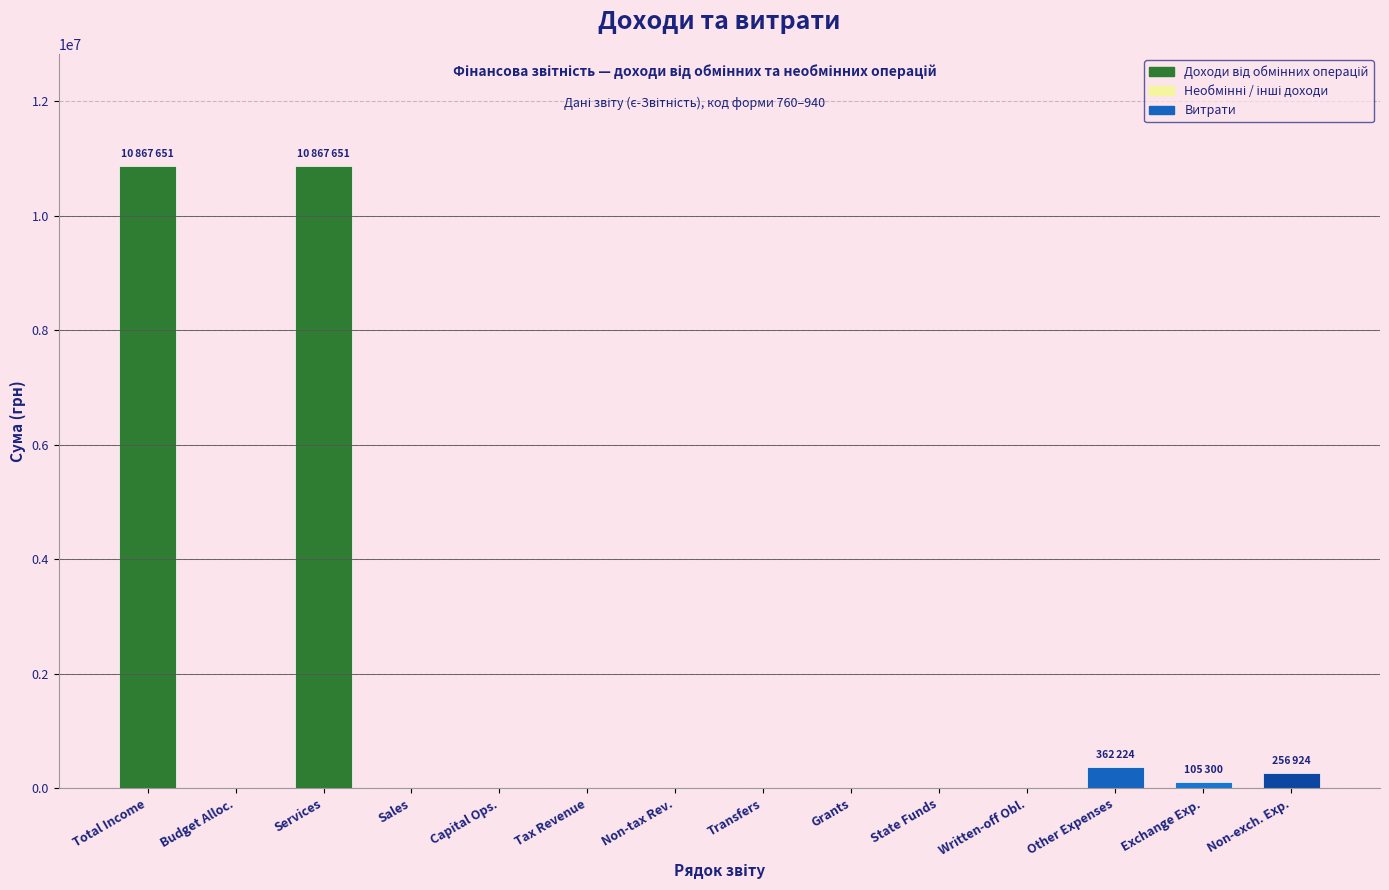

Reading left to right, transcribe all the data shown in this chart.

10867651	0	10867651	0	0	0	0	0	0	0	0	362224	105300	256924